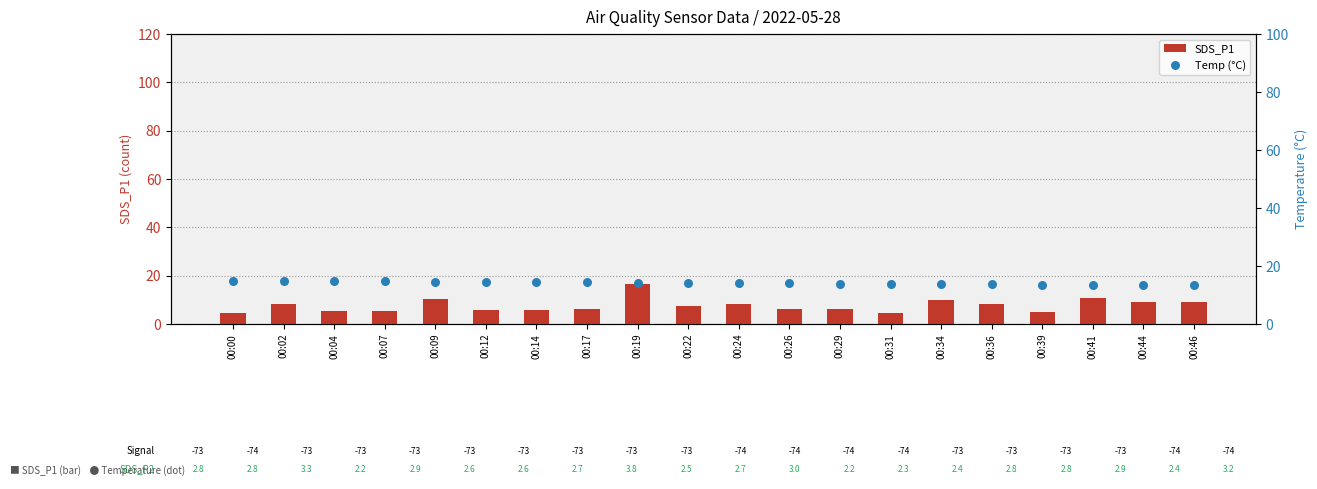

At how many categories does at least one series exceed 14?

11